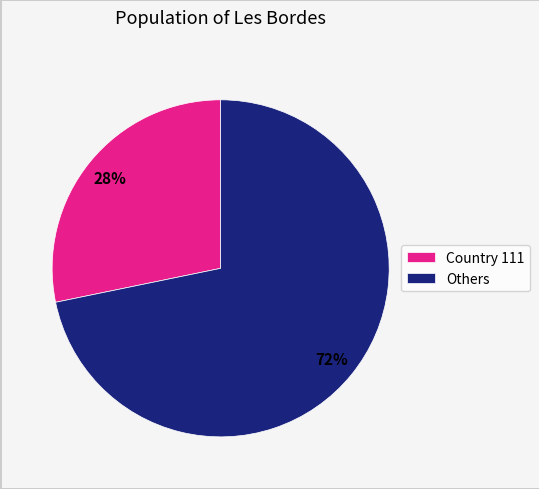

Count the number of slices in the pie.

2